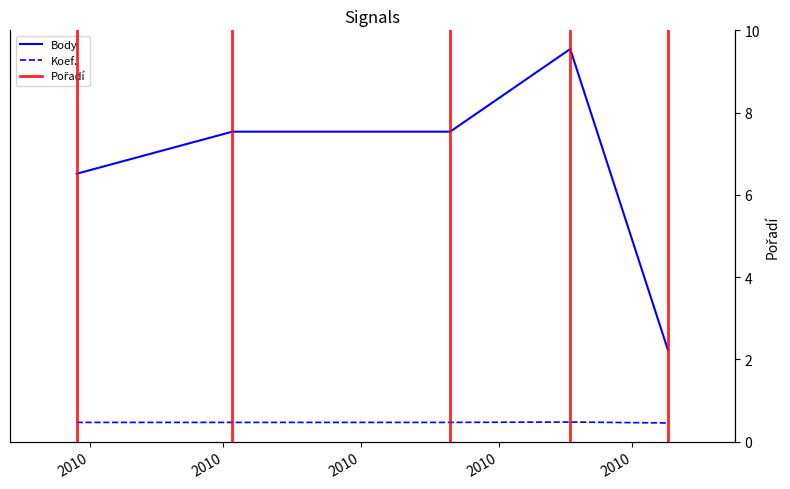

Count the number of categories in the chart.

5